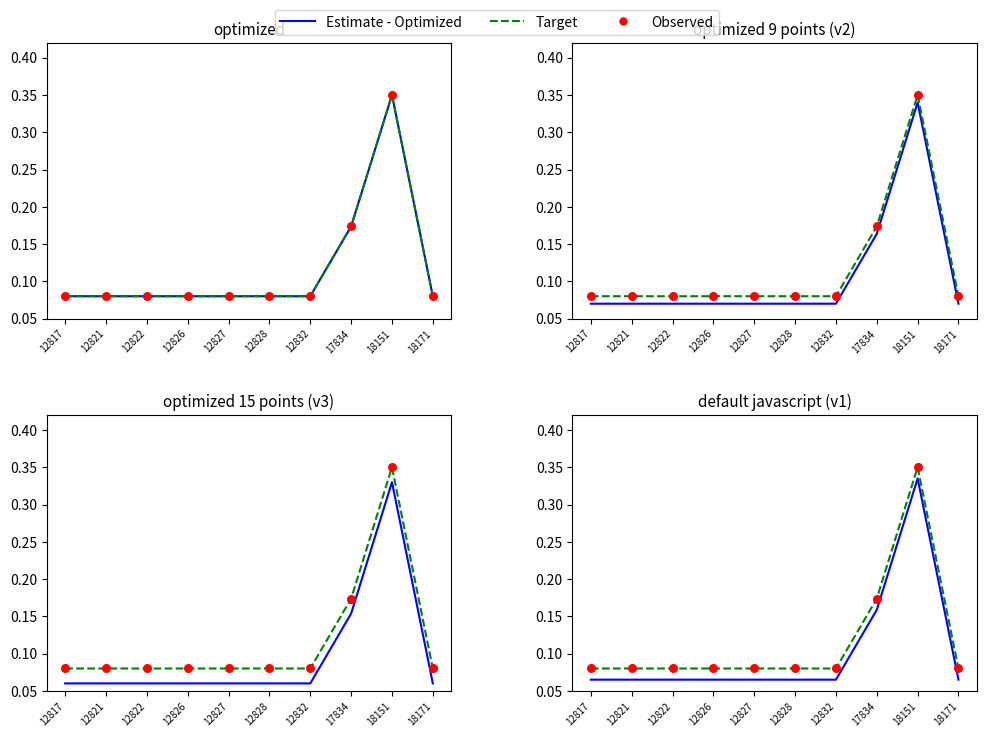

What is the total value across all series at 12817?

0.2